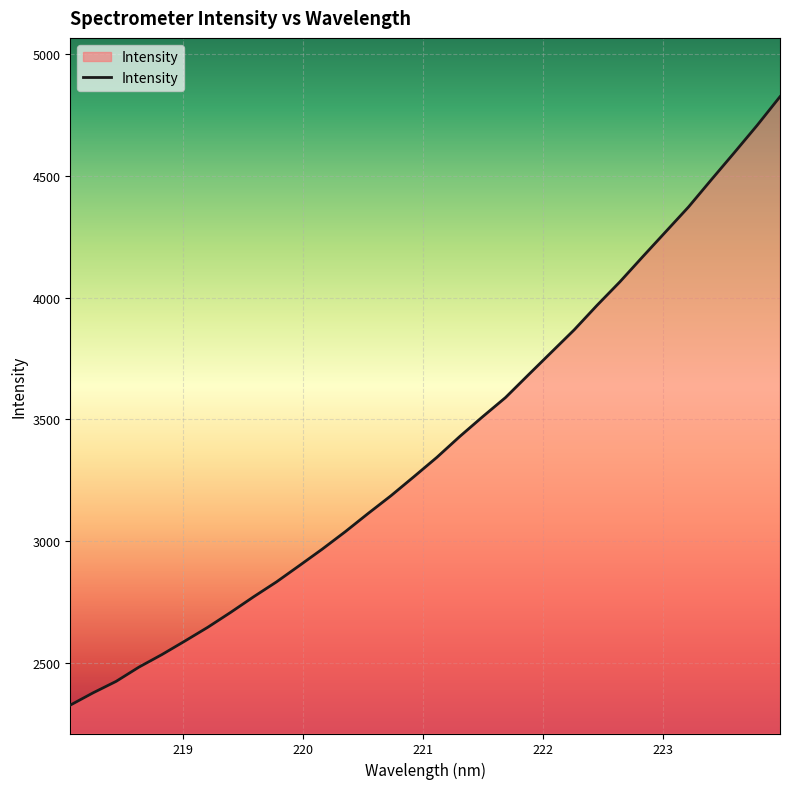

What is the greatest value displayed?

4823.9